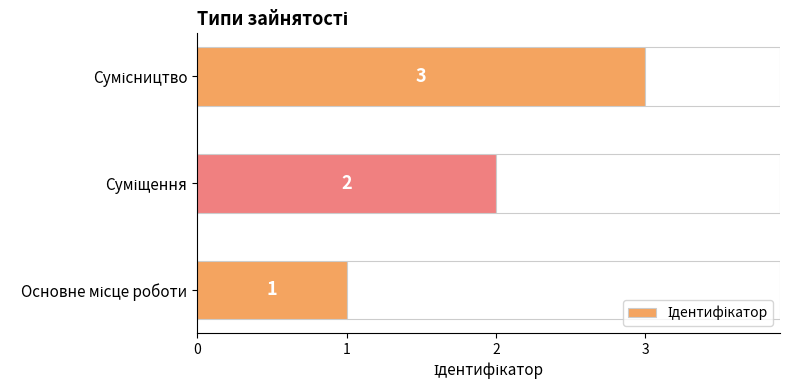

What is the value of the 3rd bar from the left?

3